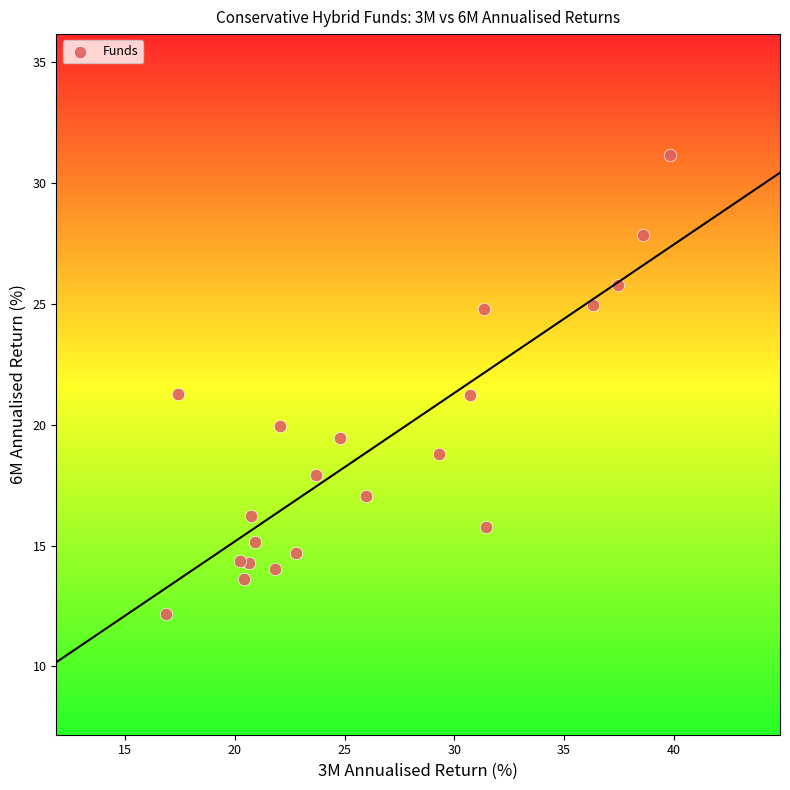

What is the range of X values (max minus min)?

23.0